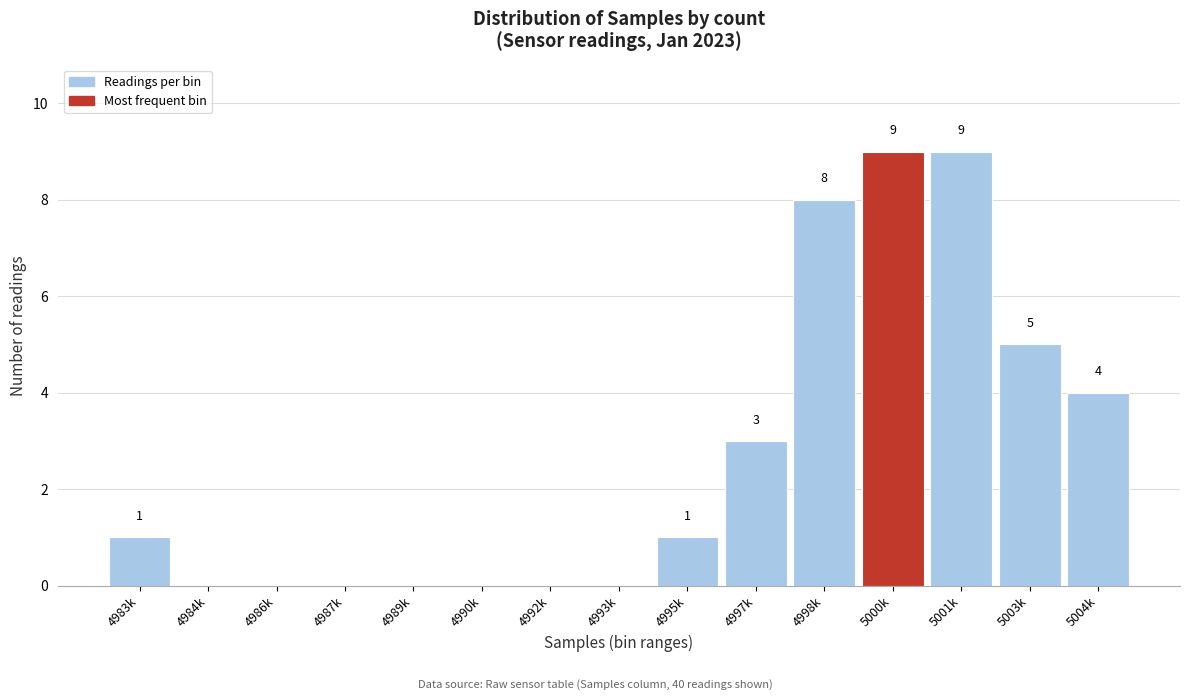

Reading right to left, extract all data points from this chart.

5004k=4	5003k=5	5001k=9	5000k=9	4998k=8	4997k=3	4995k=1	4993k=0	4992k=0	4990k=0	4989k=0	4987k=0	4986k=0	4984k=0	4983k=1